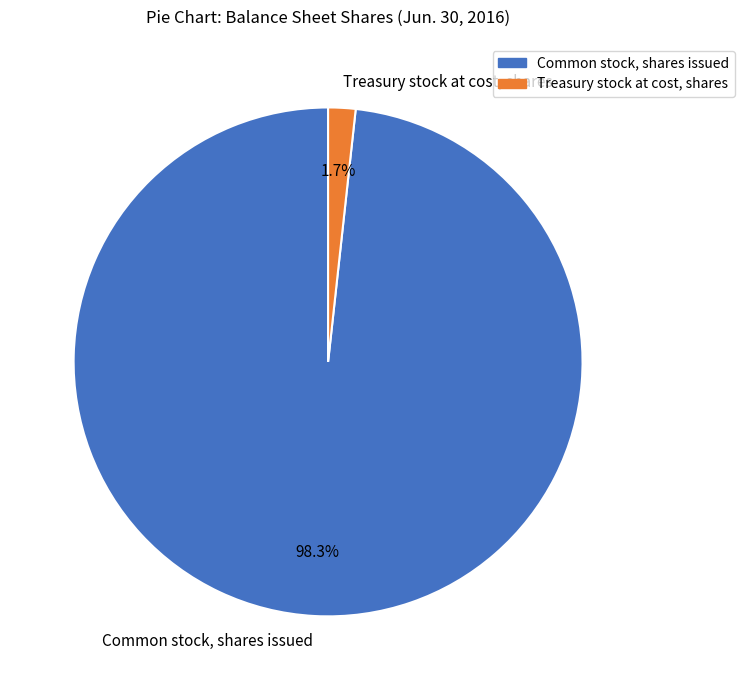

Which slice is the smallest?

Treasury stock at cost, shares